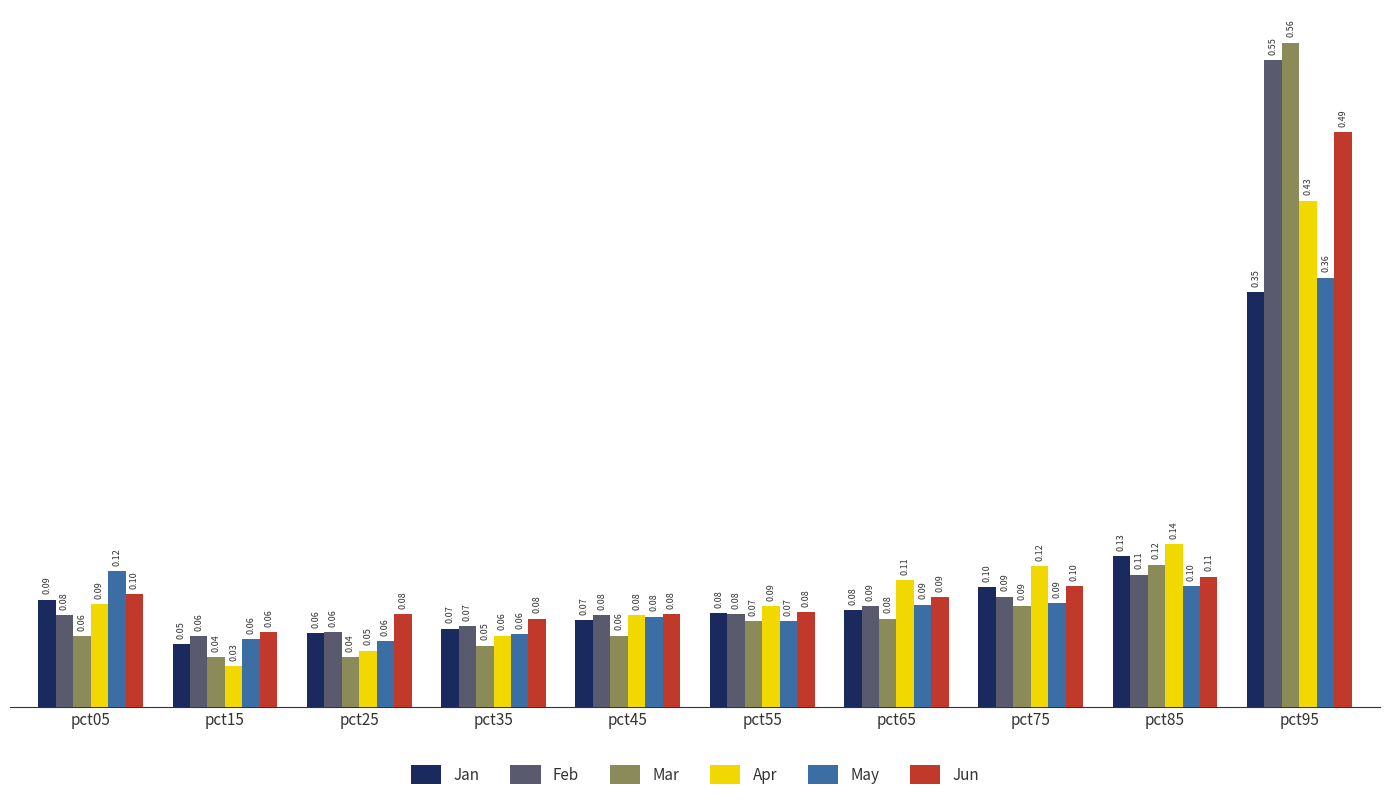

Which category has the highest value in the Apr series?

pct95